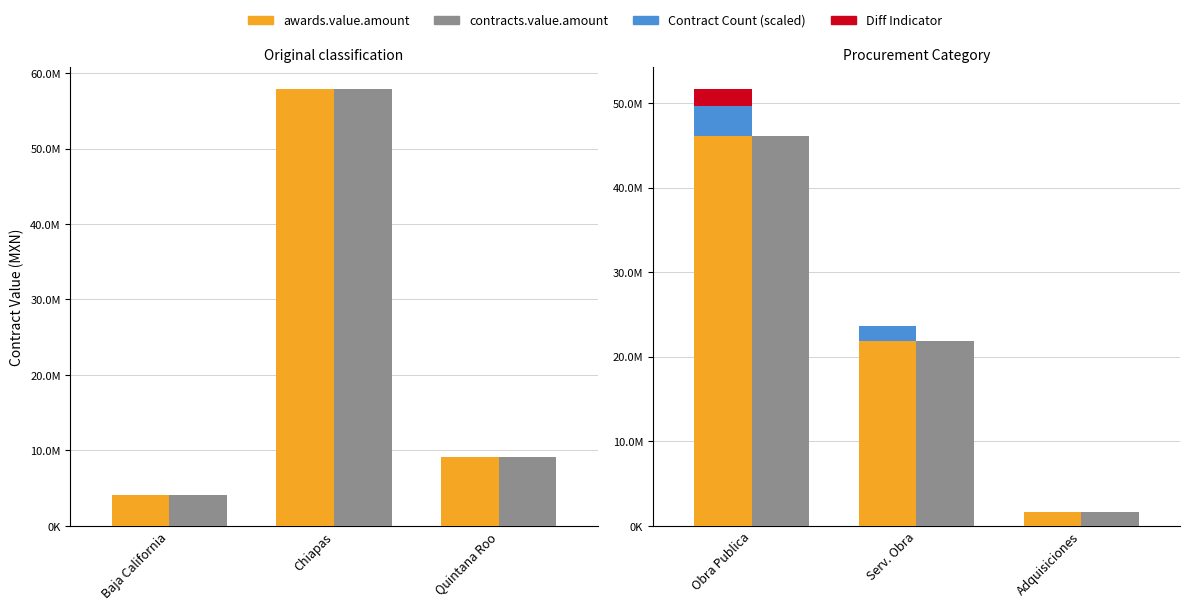

Which series has the largest range (max minus min)?

awards.value.amount